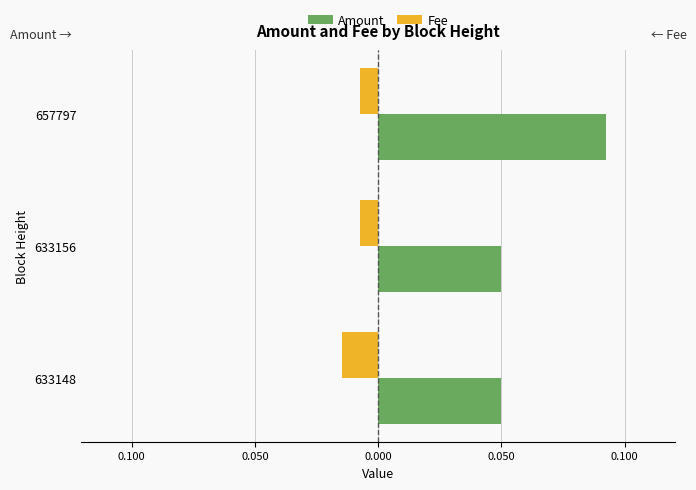

Reading left to right, extract all data points from this chart.

Amount: 0.1	0.1	0.1
Fee: -0.0	-0.0	-0.0